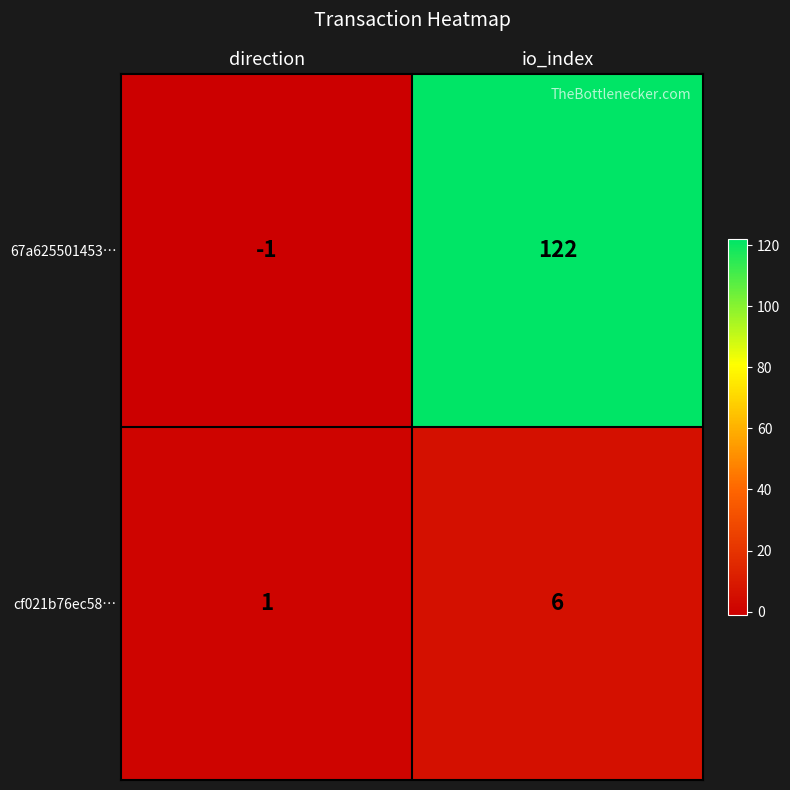

Which series has the largest range (max minus min)?

67a625501453…